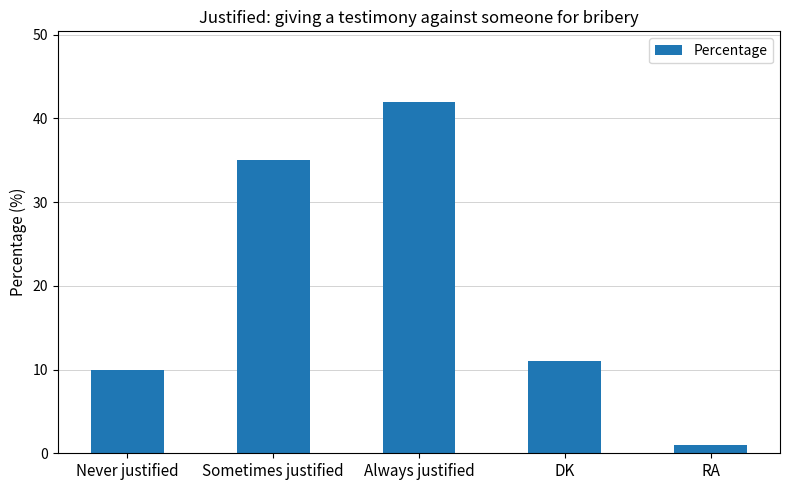

Which has a higher value, Always justified or Never justified?

Always justified